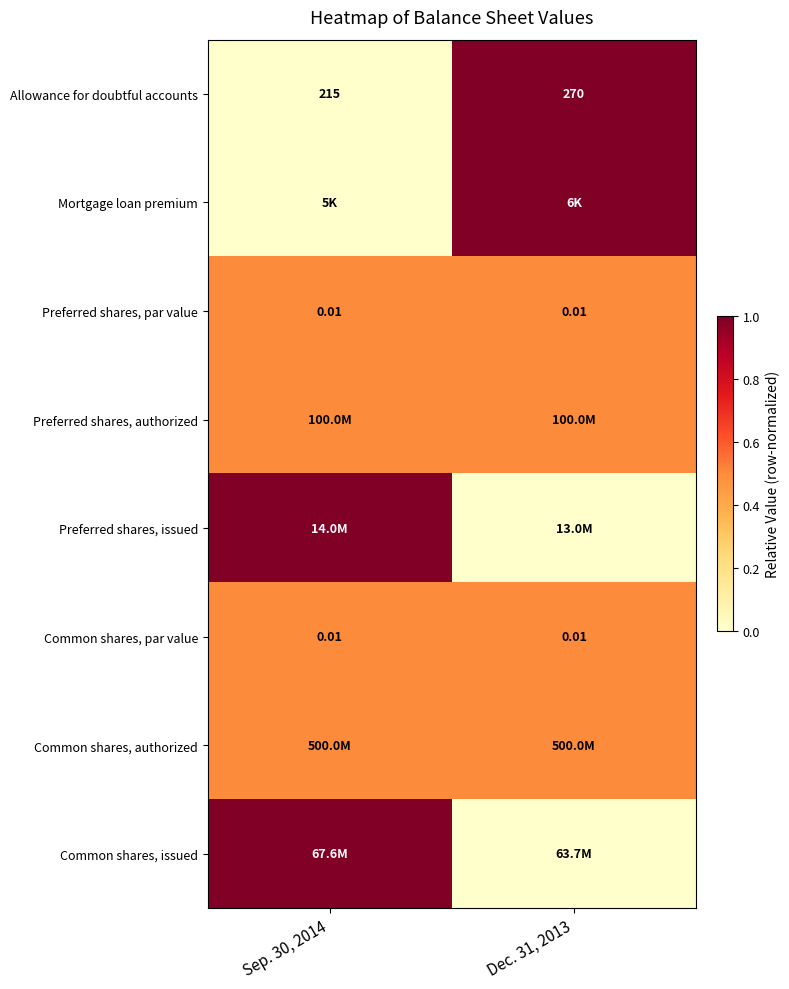

Between Dec. 31, 2013 and Sep. 30, 2014, which is larger?

Dec. 31, 2013